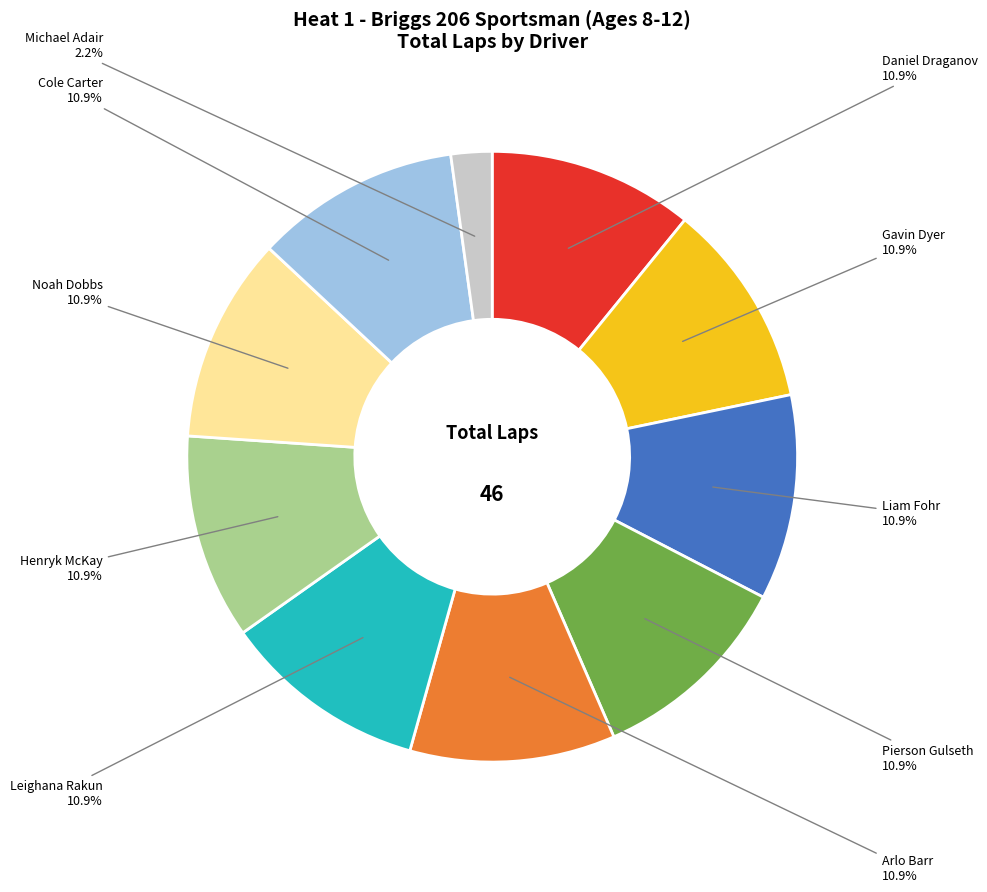

Which slice is the smallest?

Michael Adair